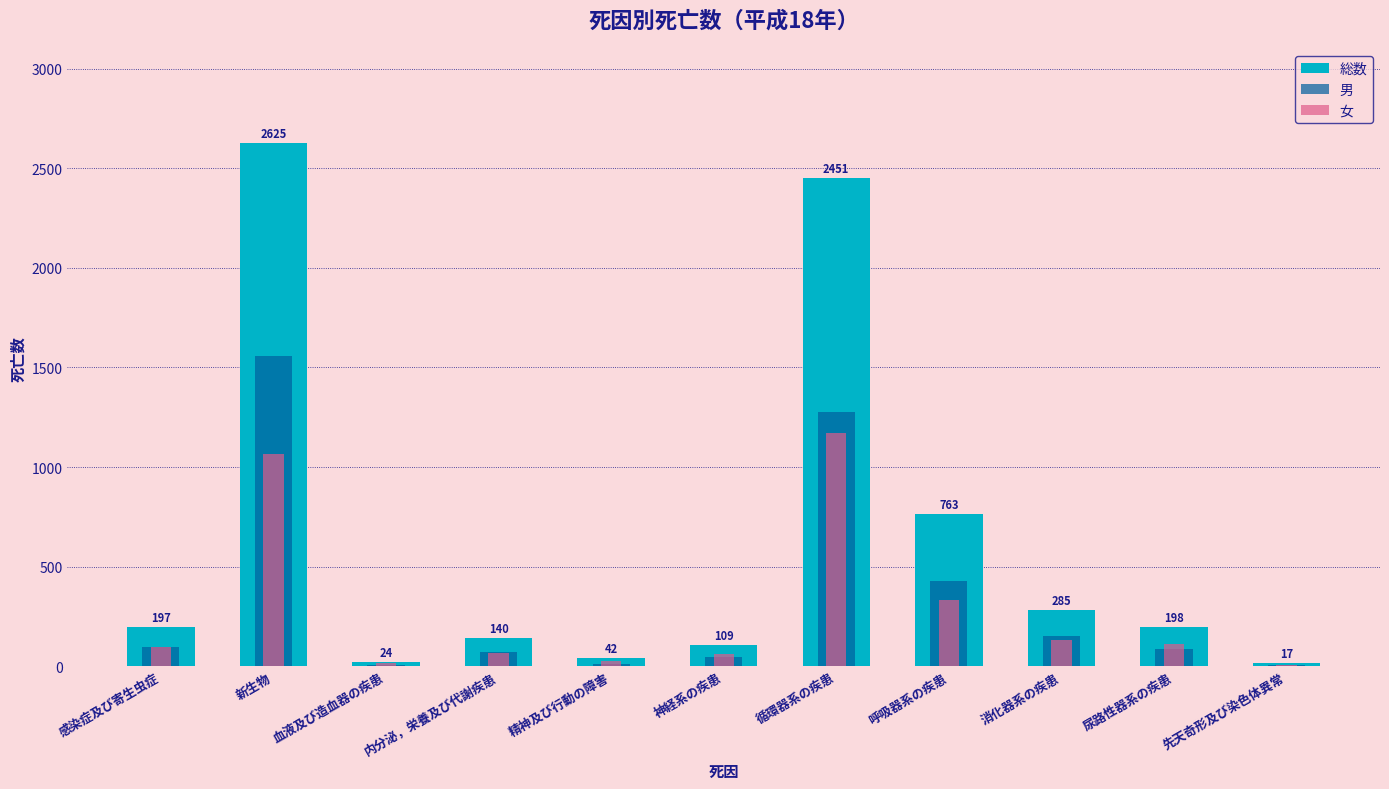

Which category has the lowest value in the 男 series?

先天奇形及び染色体異常